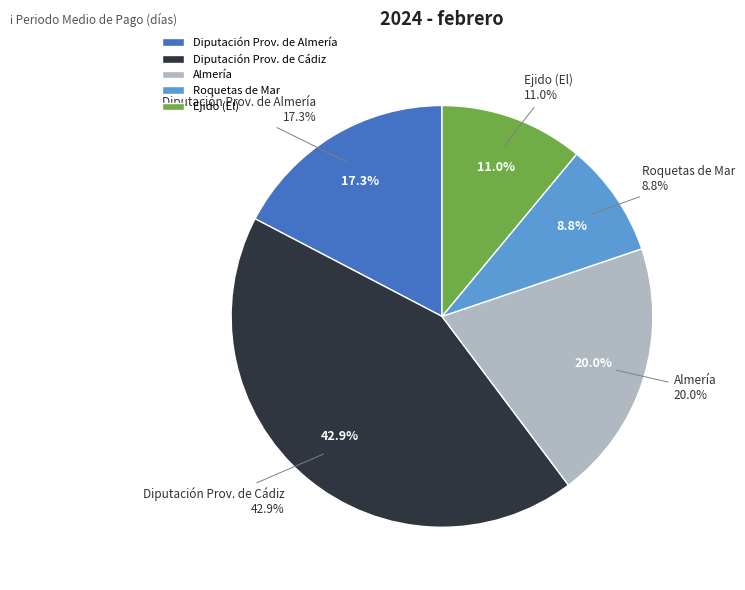

Combined, what portion of the pie is Ejido (El) and Almería?

31.0%